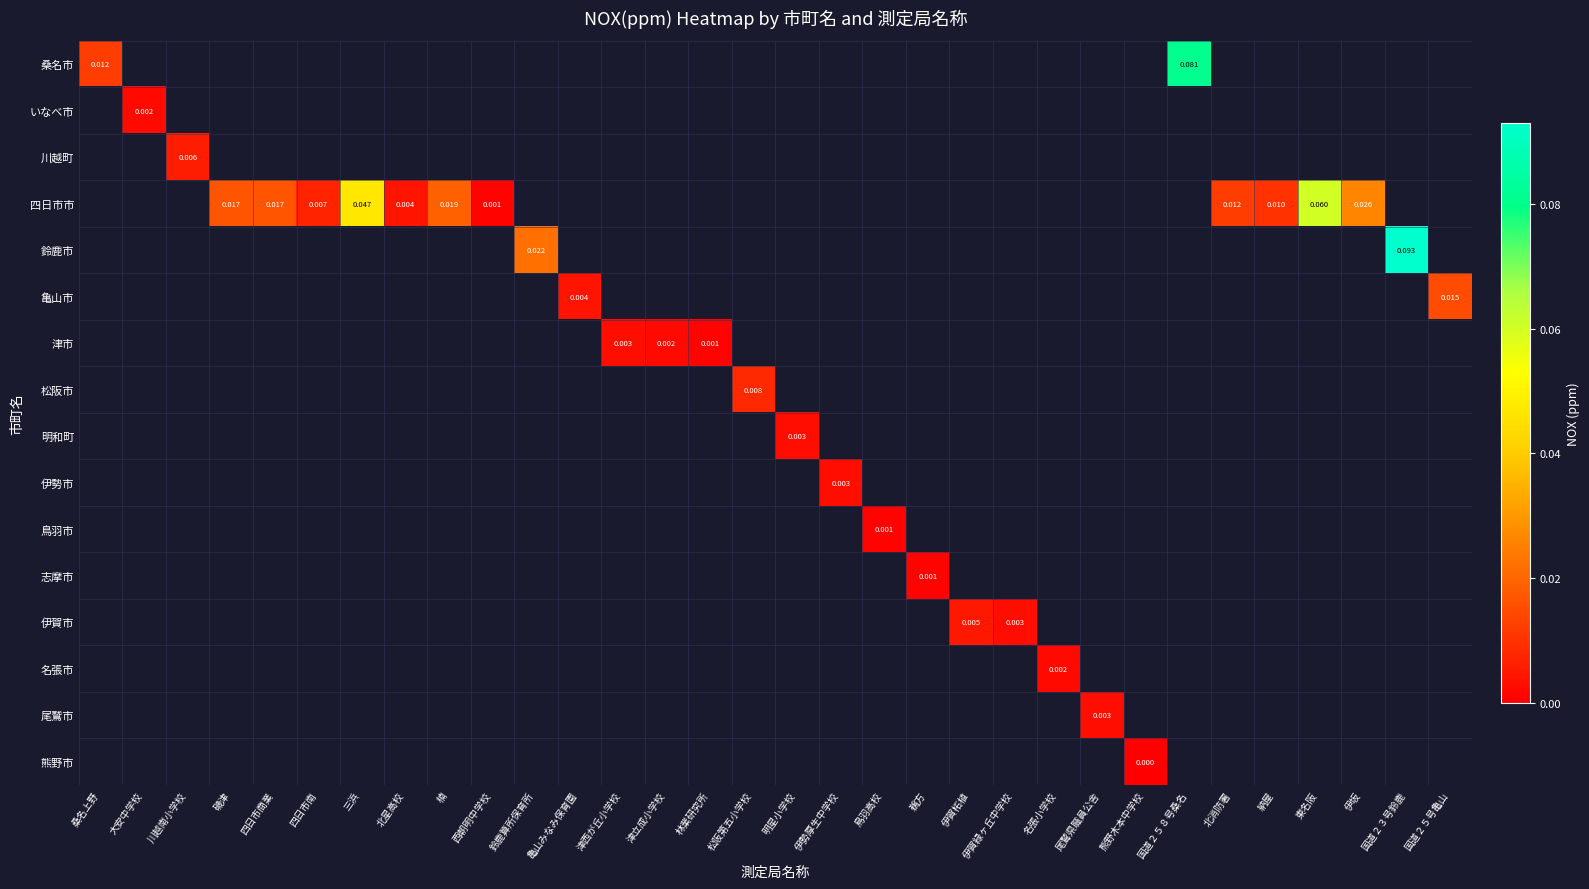

Which category has the highest value across all series?

国道２３号鈴鹿